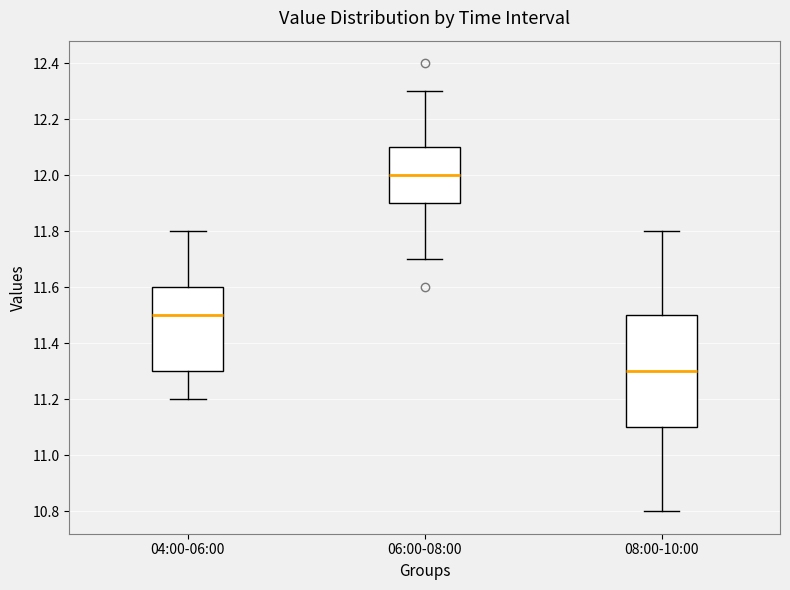

Comparing the boxes themselves (not the whiskers), which one is the tallest?

08:00-10:00